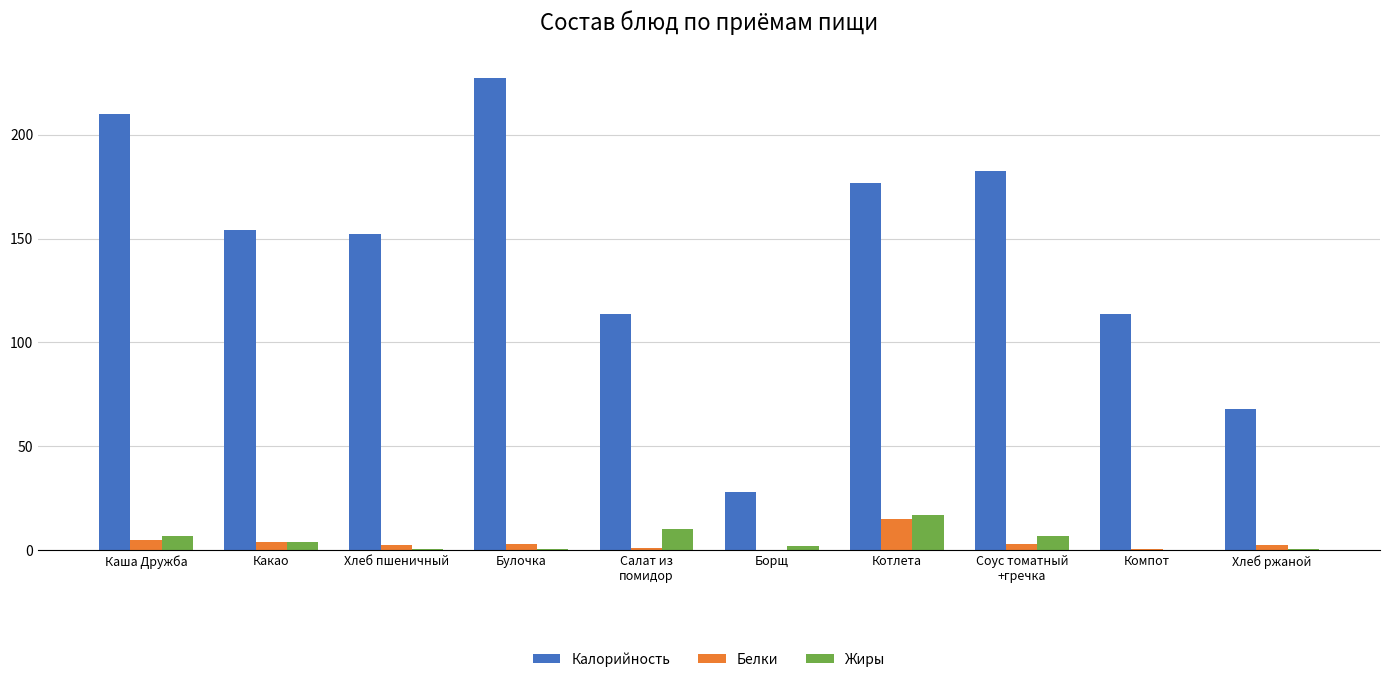

What is the approximate value of Калорийность at Каша Дружба?

210.1